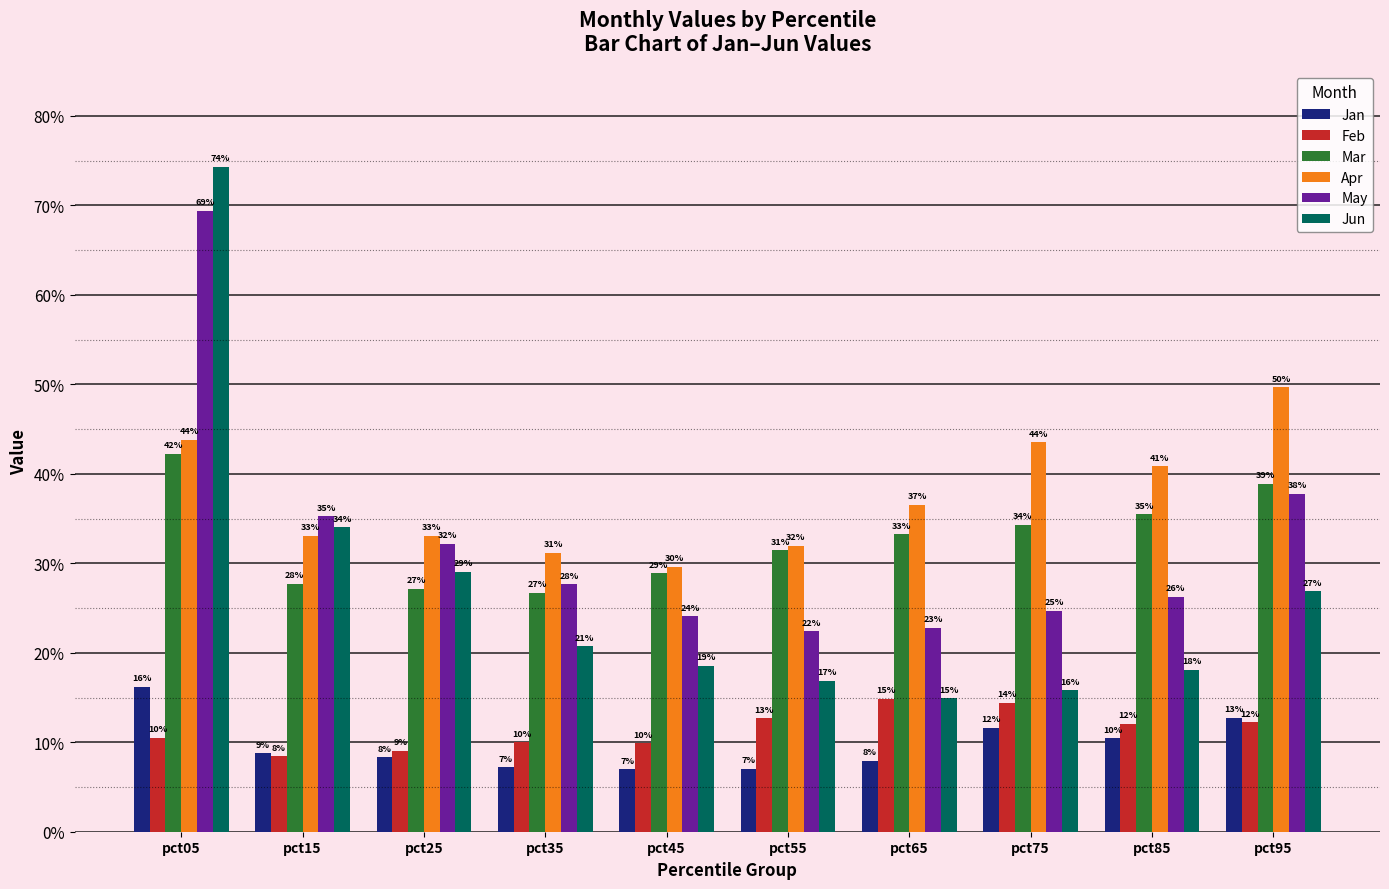

What is the difference between the highest and lowest values at pct85?

0.3